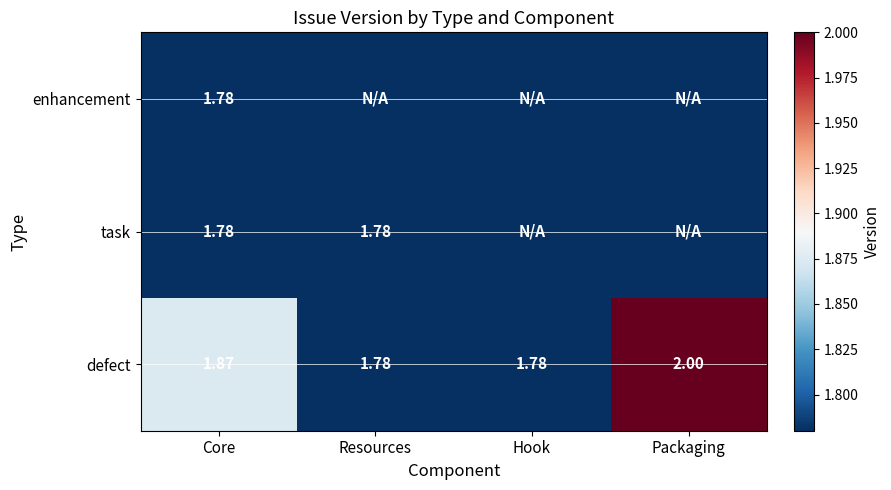

Which category has the highest value in the defect series?

Packaging